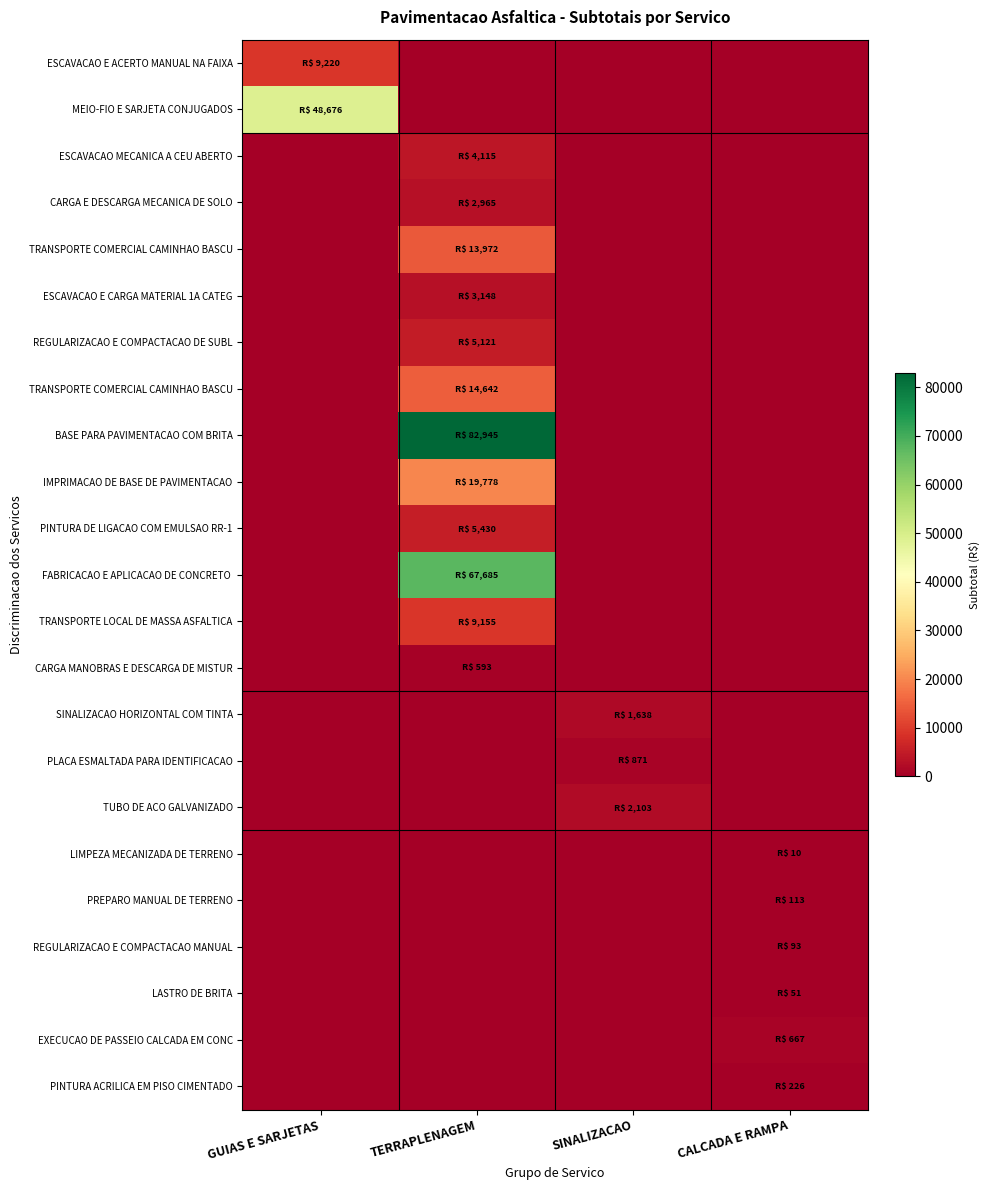

At which category does the chart reach its peak across all series?

TERRAPLENAGEM